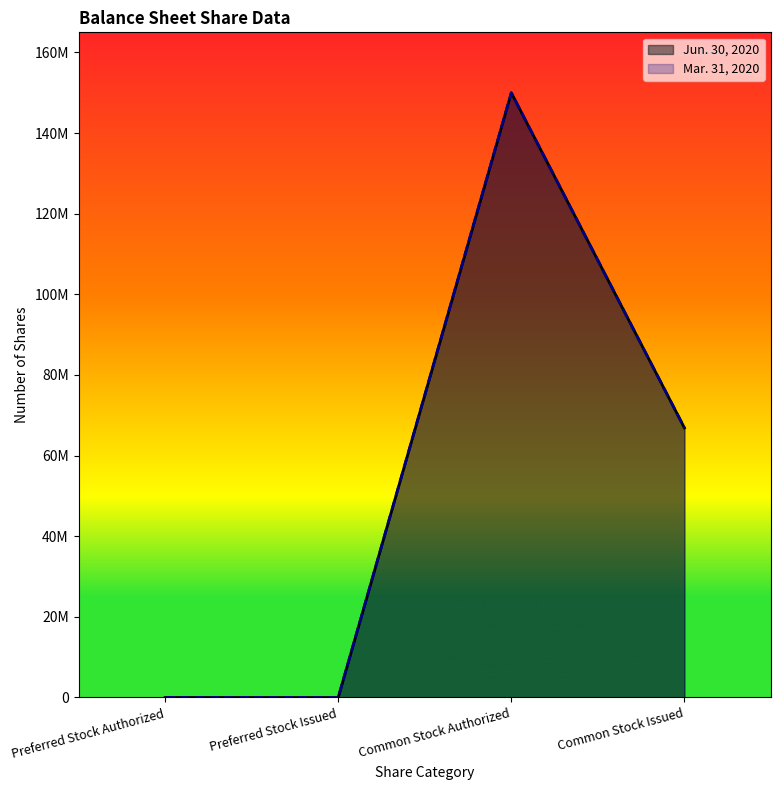

Reading right to left, extract all data points from this chart.

Jun. 30, 2020: 66883151	150000000	0	10000
Mar. 31, 2020: 66883151	150000000	0	10000